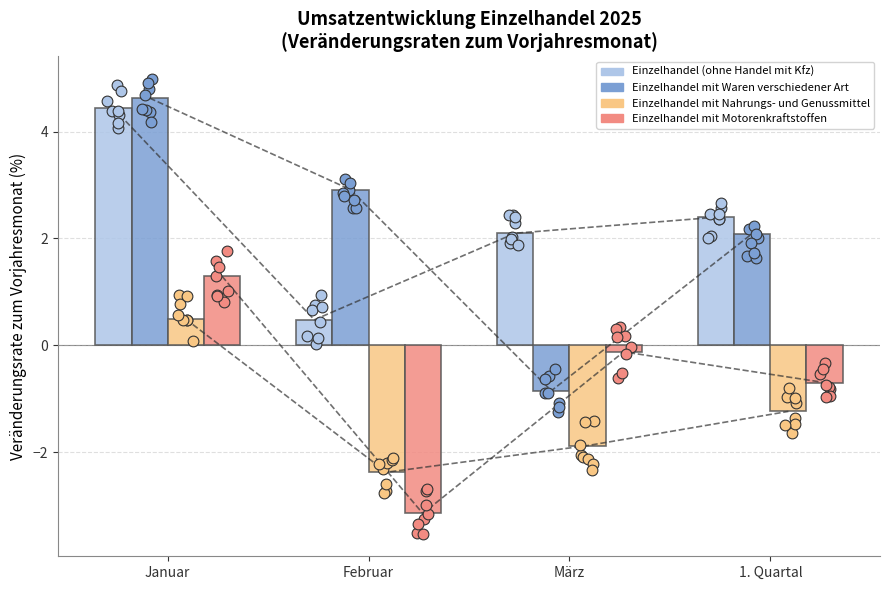

At which category is the sum across all series the highest?

Januar